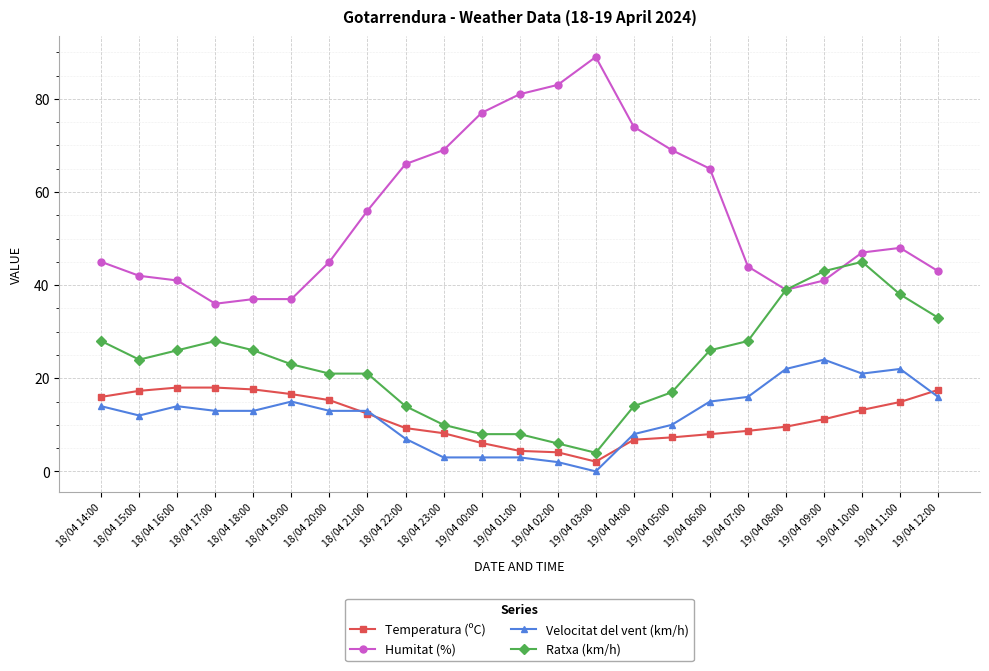

Which series changed the most between 18/04 17:00 and 19/04 06:00?

Humitat (%)